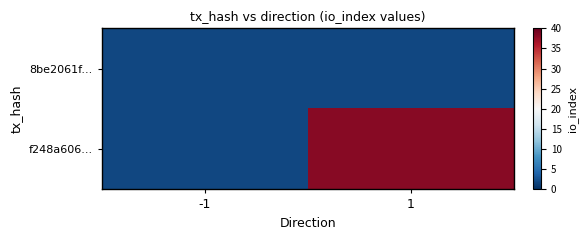

Reading right to left, what are all the values shown in this chart?

8be2061f...: 1=0	-1=0
f248a606...: 1=40	-1=0